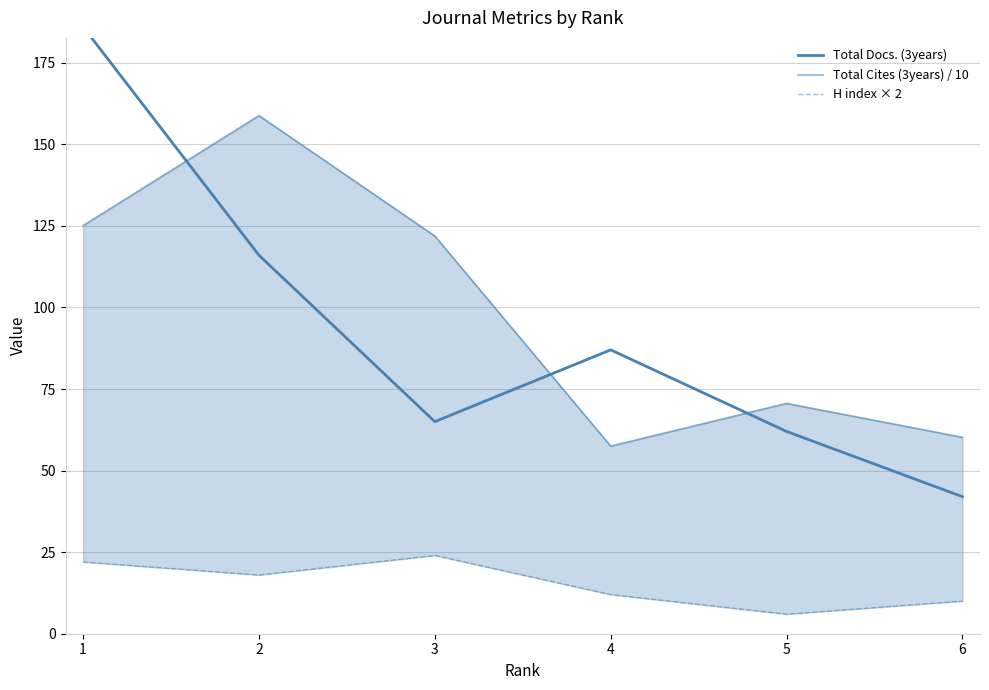

The Total Cites (3years) / 10 series shows 125.1 at 1. True or false?

True